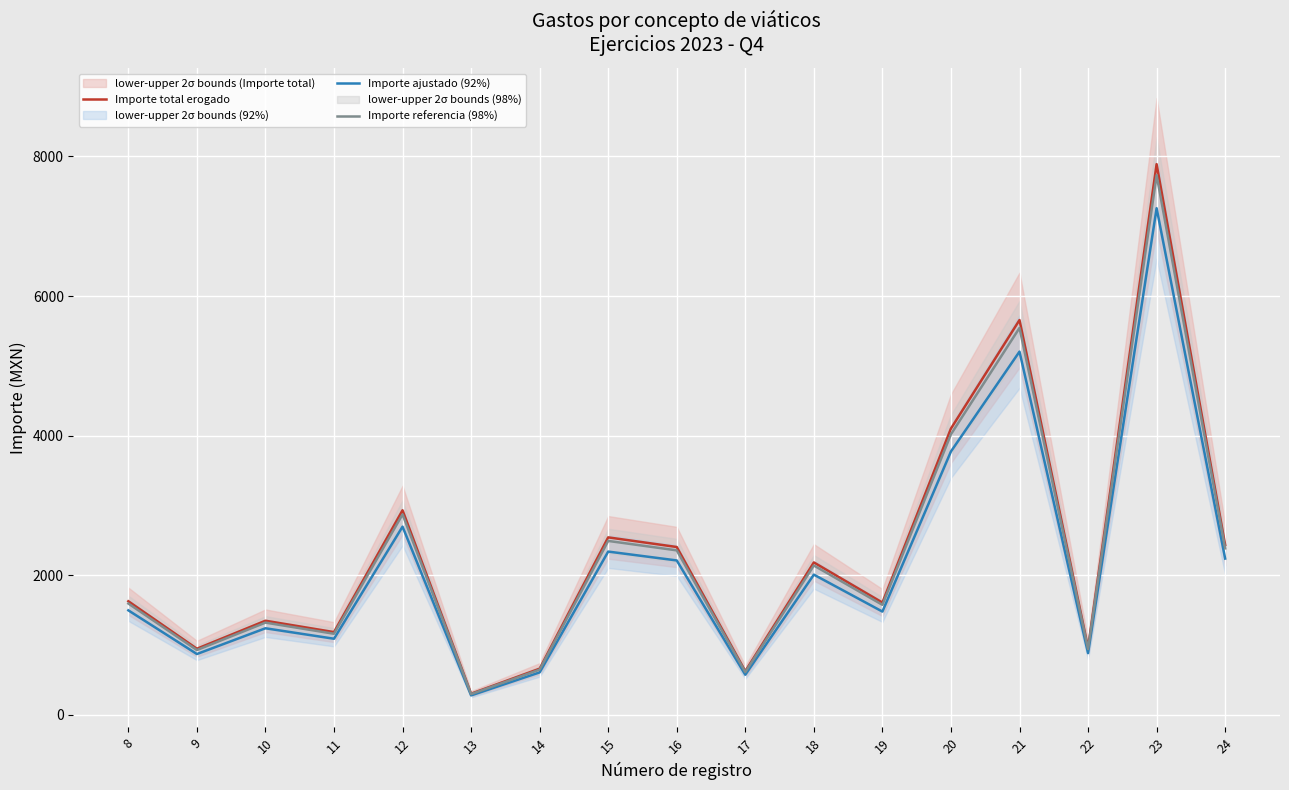

Where does the Importe total erogado series first go above 1629?

12